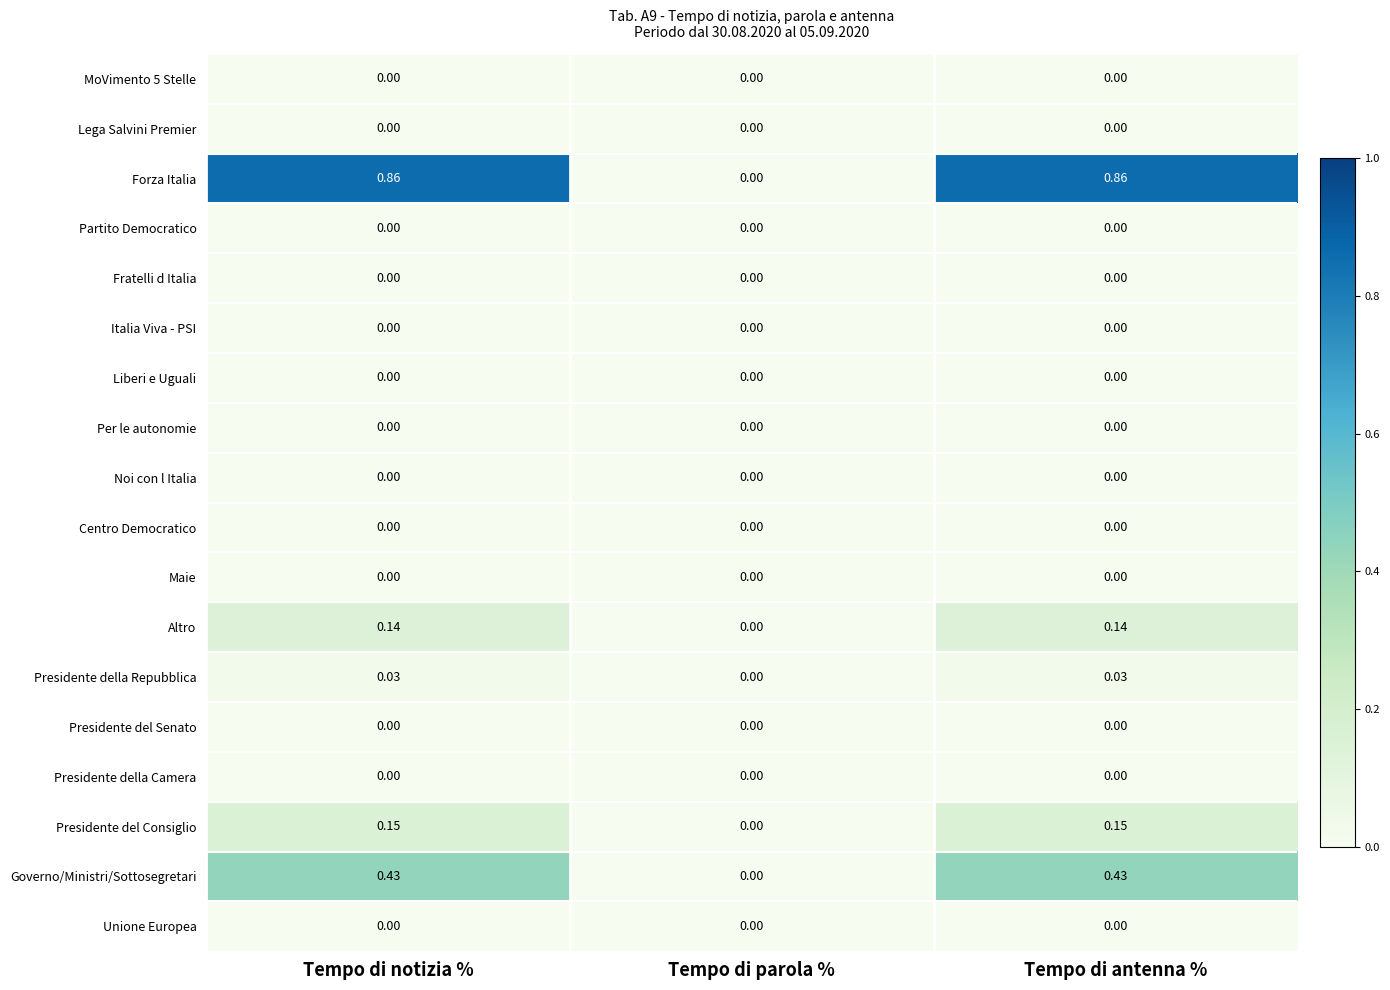

Is the value of Presidente della Camera at Tempo di antenna % greater than the value of Forza Italia at Tempo di antenna %?

No